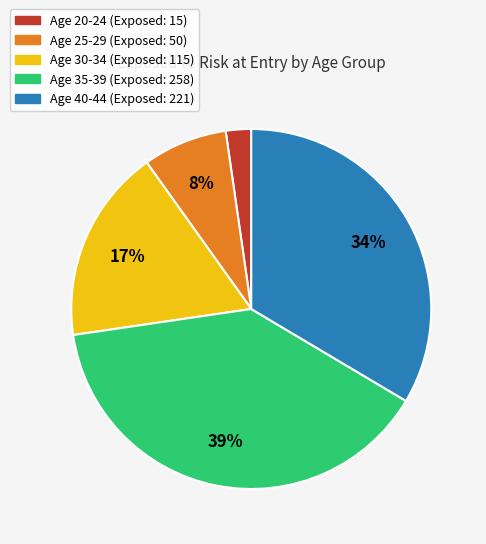

How many slices are in this pie chart?

5